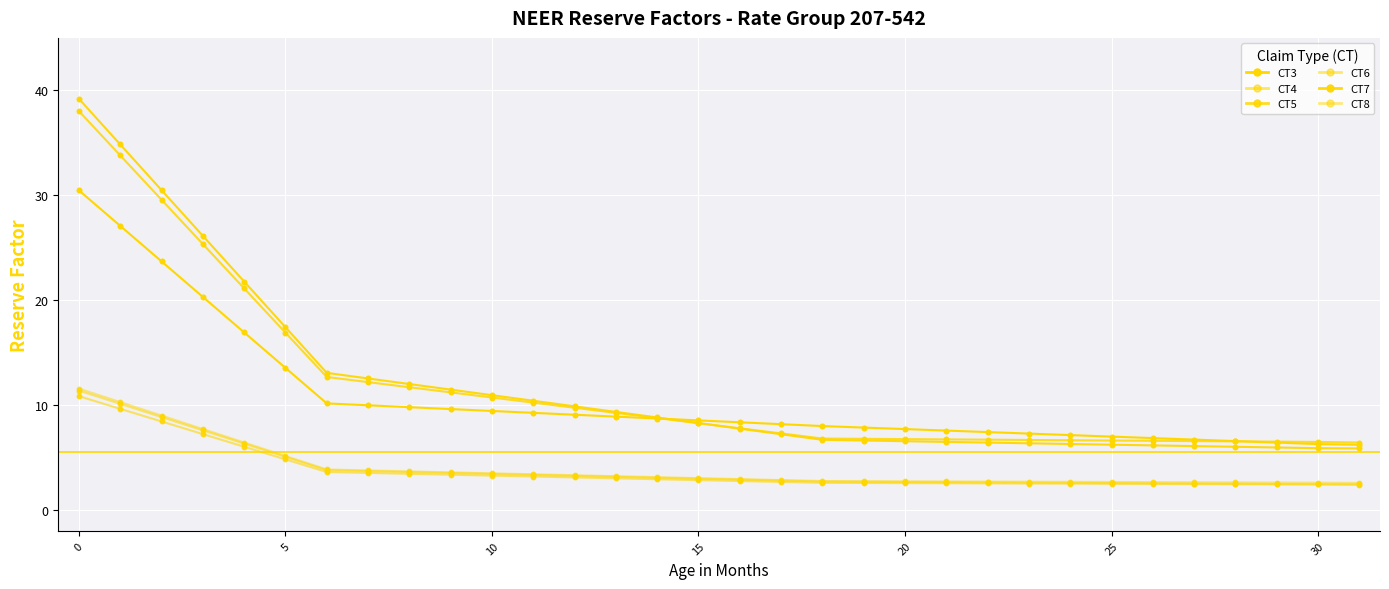

At how many categories does at least one series exceed 6?

32